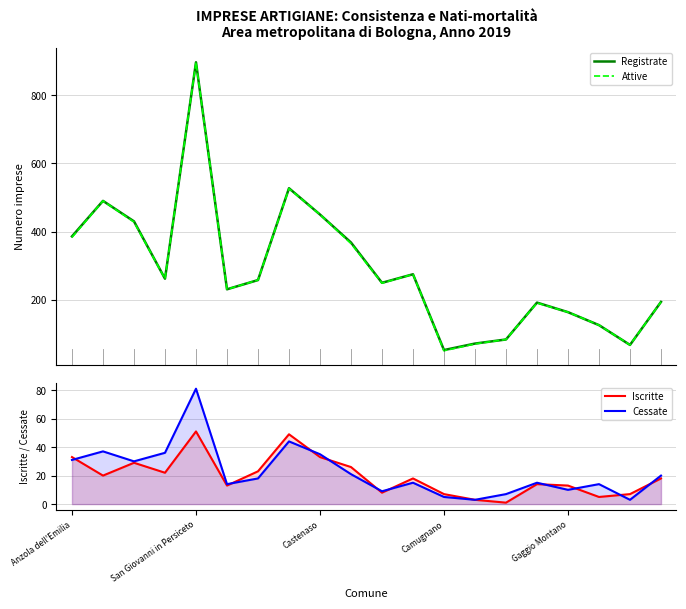

What position from the right is 15?

5